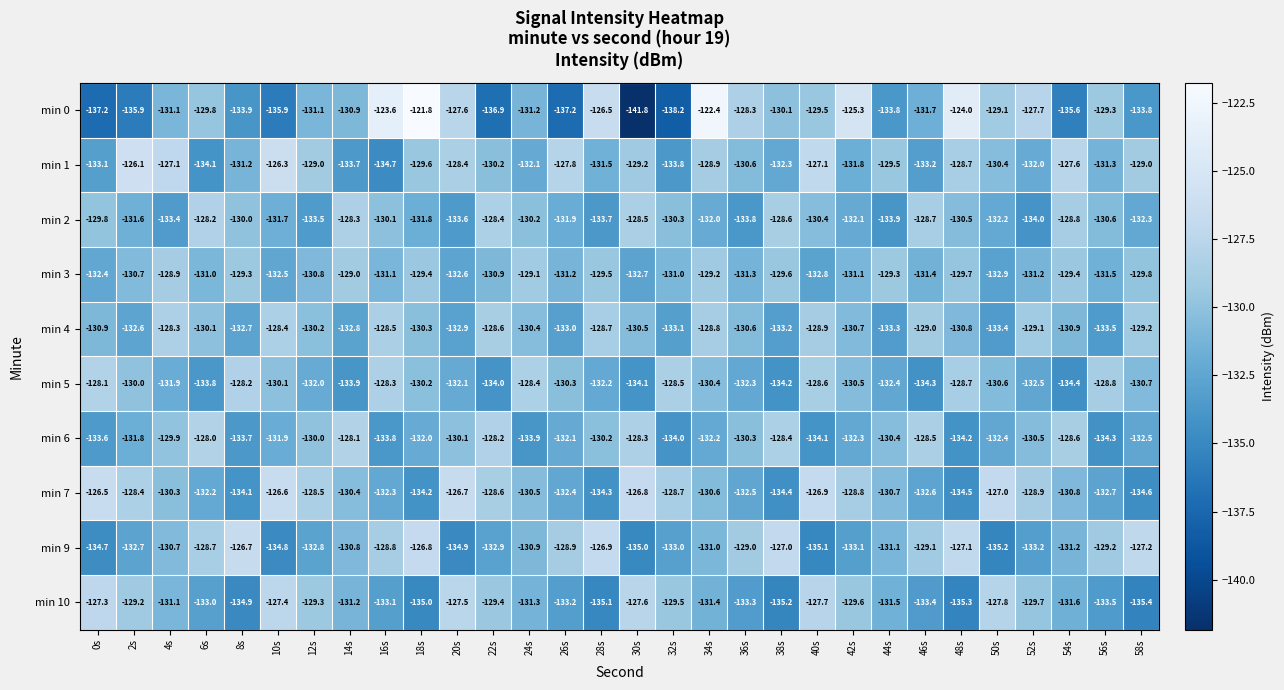

Between 2s and 40s, which series saw the biggest shift?

min 0